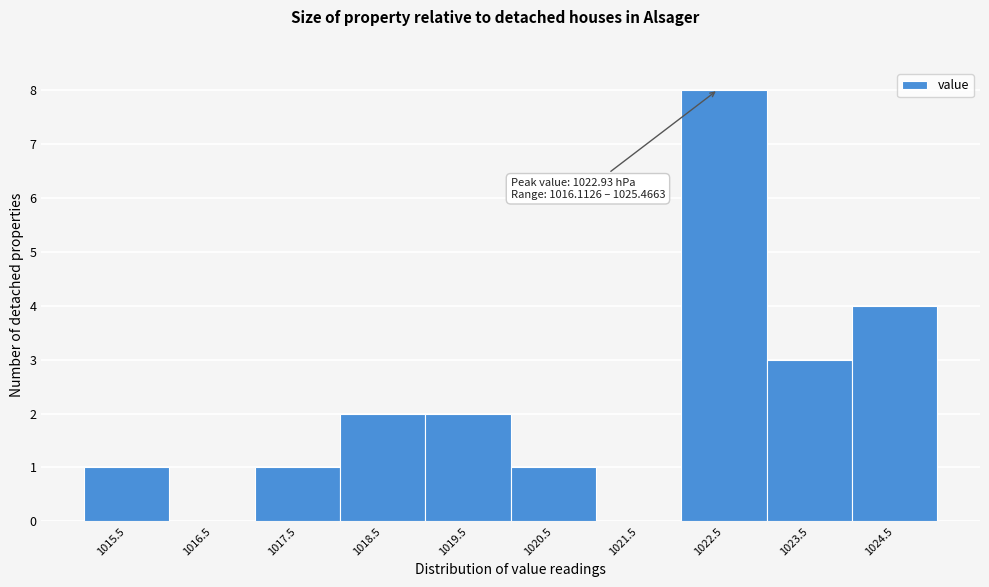

Reading left to right, transcribe all the data shown in this chart.

1015.5=1	1016.5=0	1017.5=1	1018.5=2	1019.5=2	1020.5=1	1021.5=0	1022.5=8	1023.5=3	1024.5=4